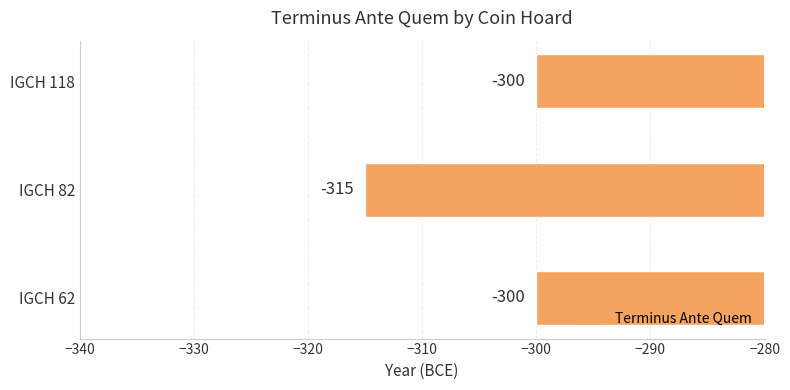

Does the chart contain stacked bars?

No